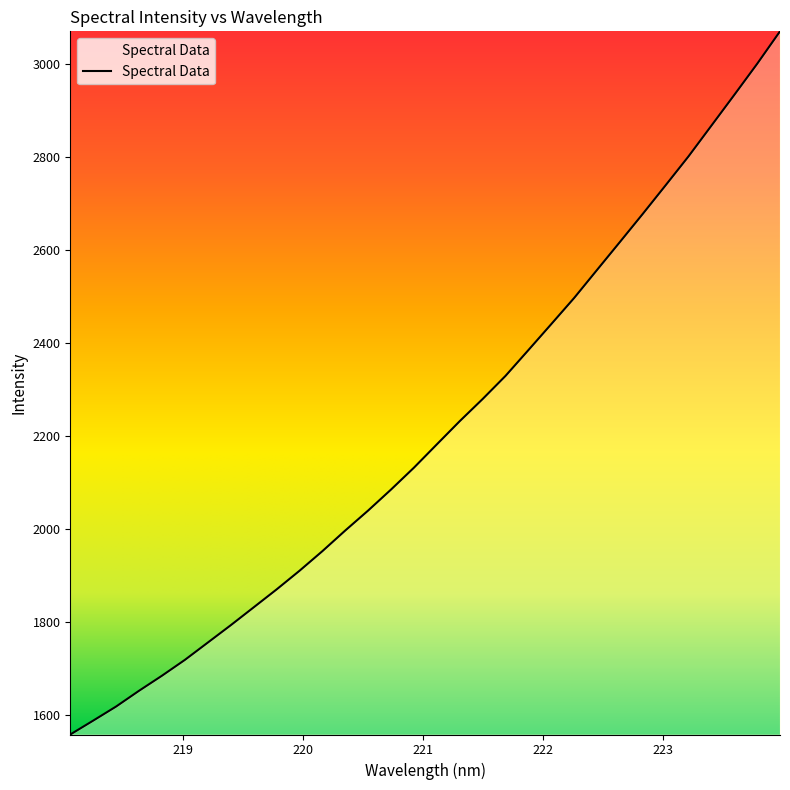

Count the number of values greater than 2181.

16